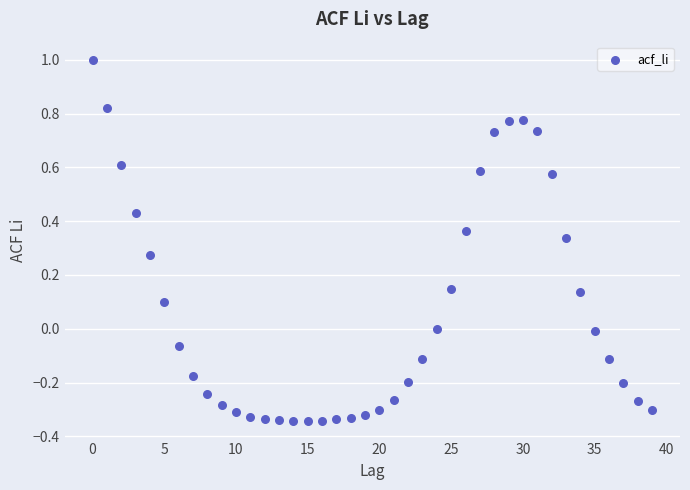

What is the range of Y values (max minus min)?

1.3